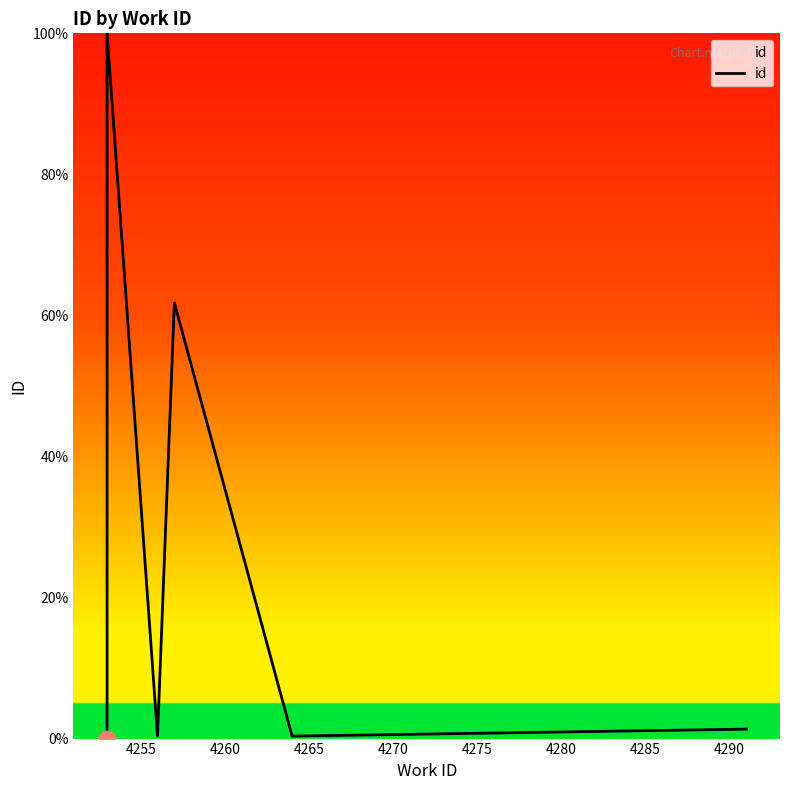

Does the chart display data point markers on the line(s)?

No